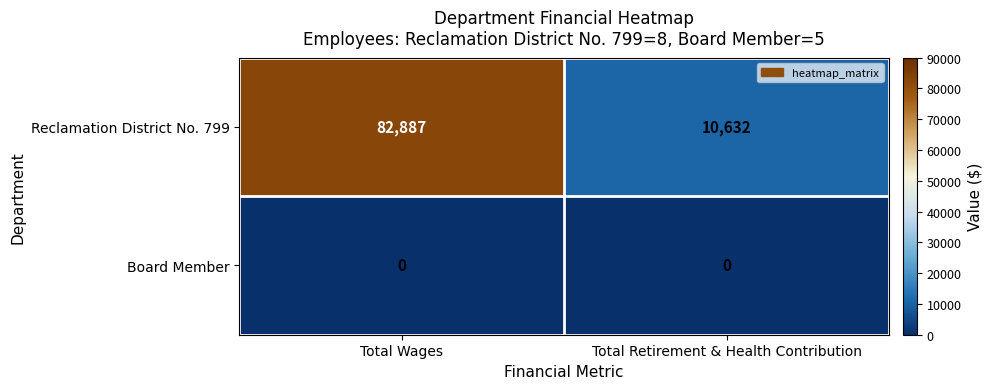

What is the difference between the Reclamation District No. 799 values at Total Wages and Total Retirement & Health Contribution?

72255